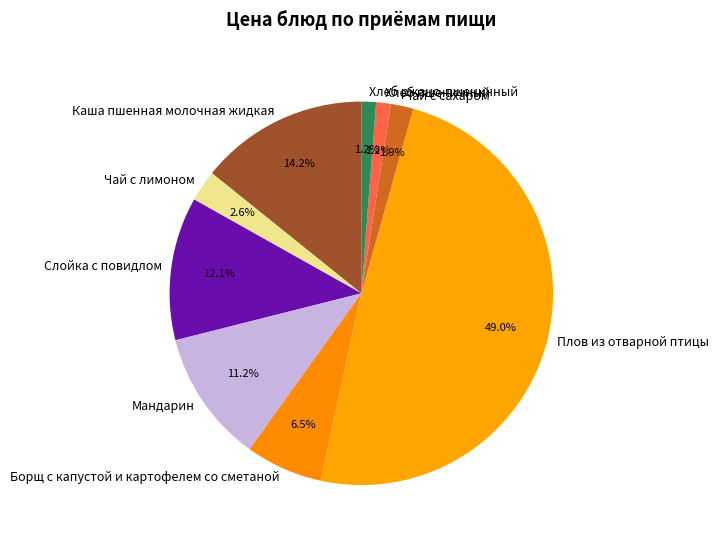

To the nearest percent, what portion does Плов из отварной птицы represent?

49%